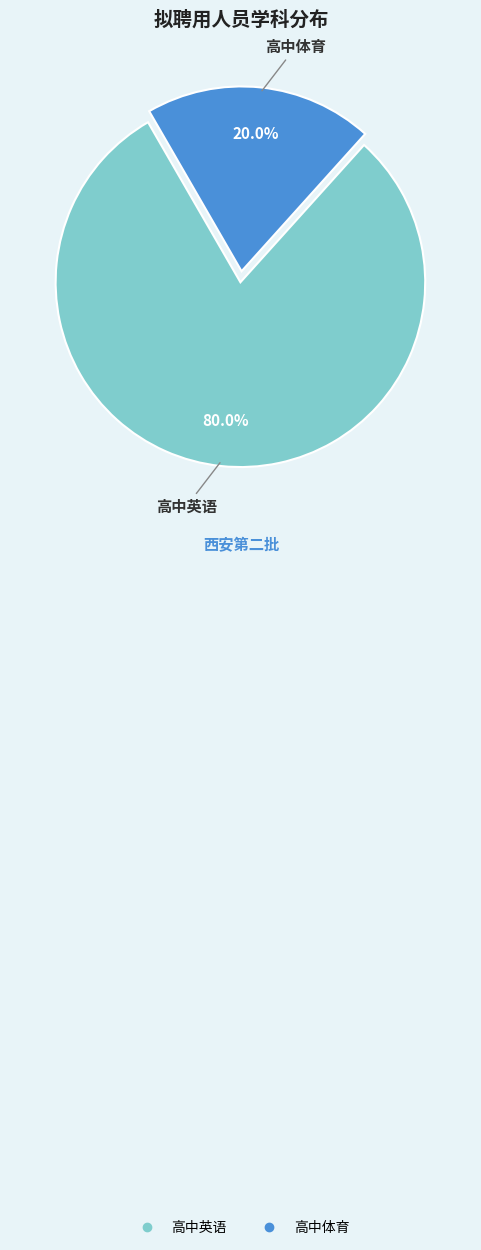

Rank the categories by value from lowest to highest.

高中体育, 高中英语